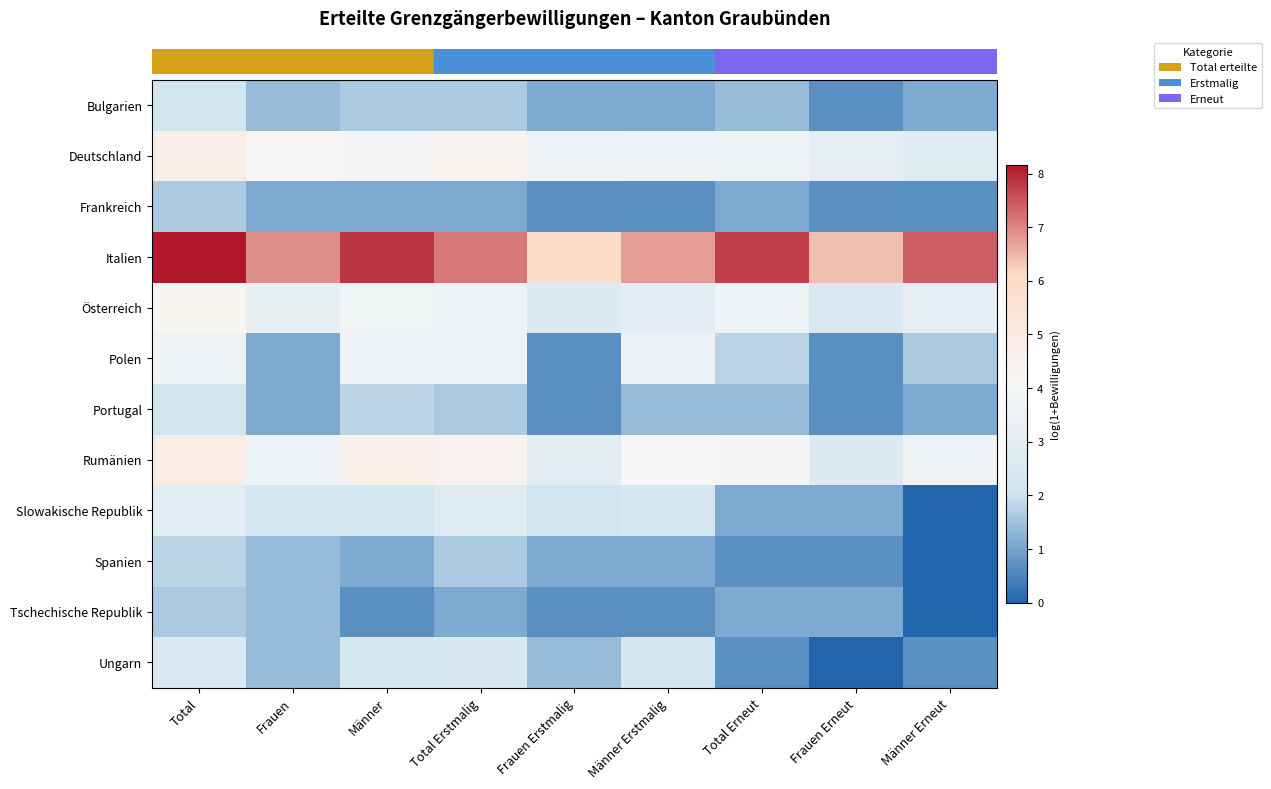

Which series has the largest total across all categories?

row_3